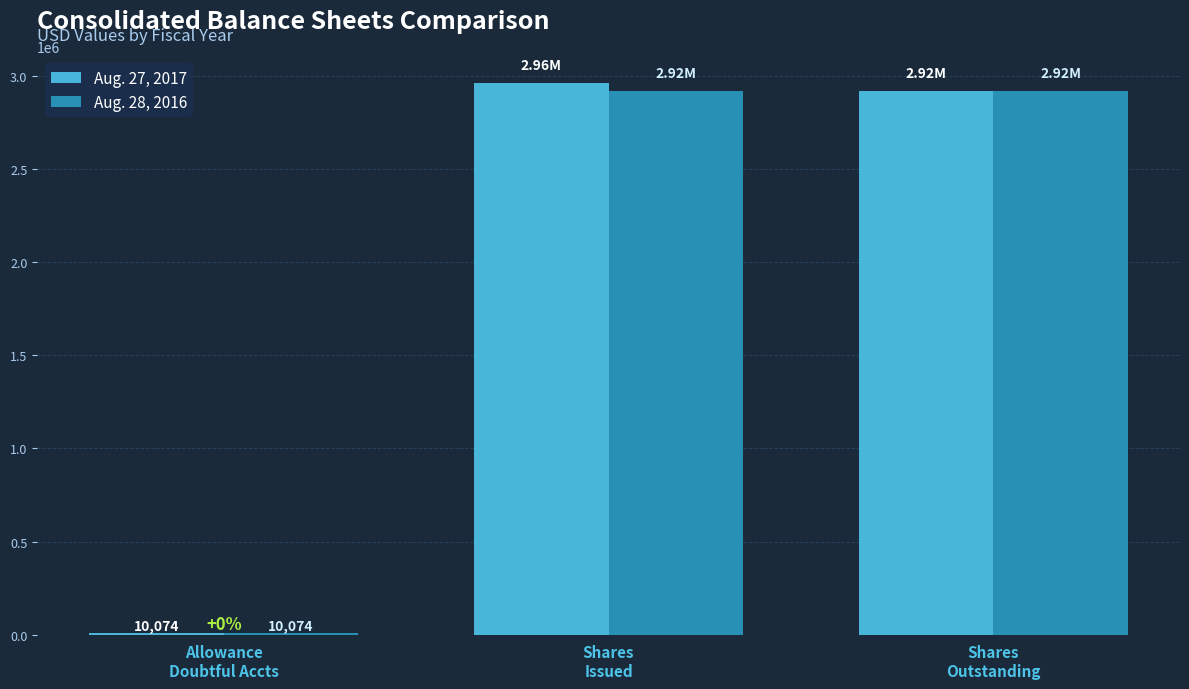

How many bars are there in total?

6